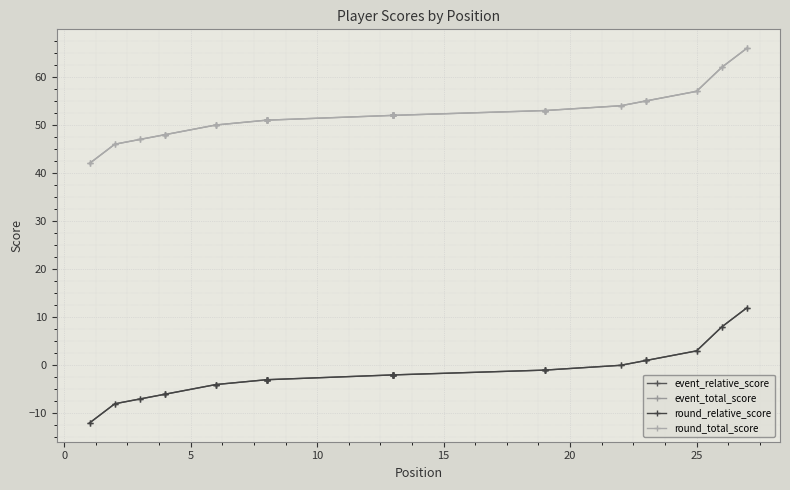

Which series has the widest spread of values?

event_relative_score